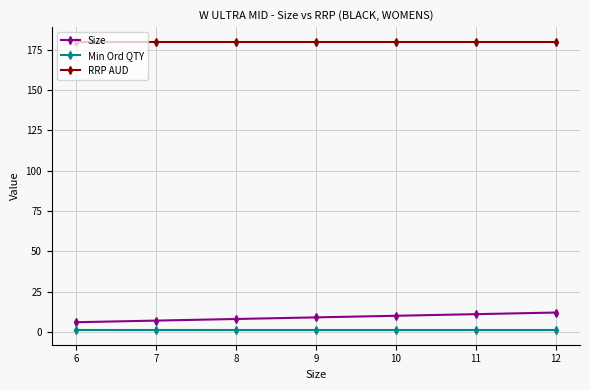

At how many categories does at least one series exceed 51?

7